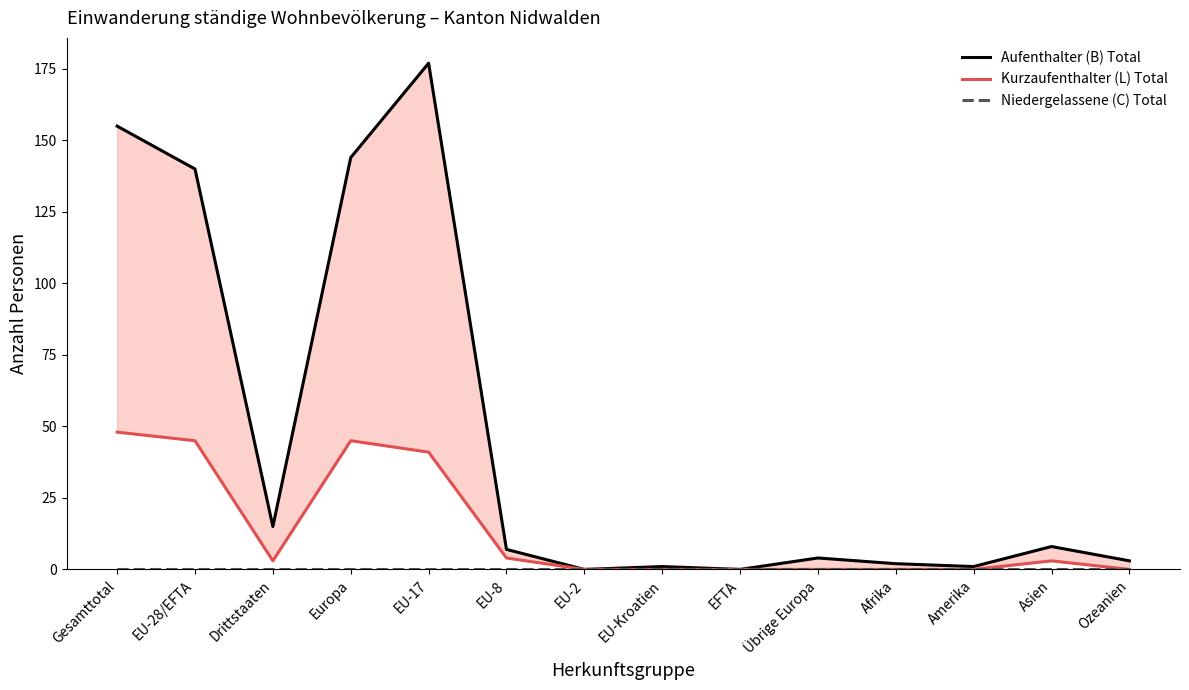

What is the difference between the maximum and minimum values in the Aufenthalter (B) Total series?

177